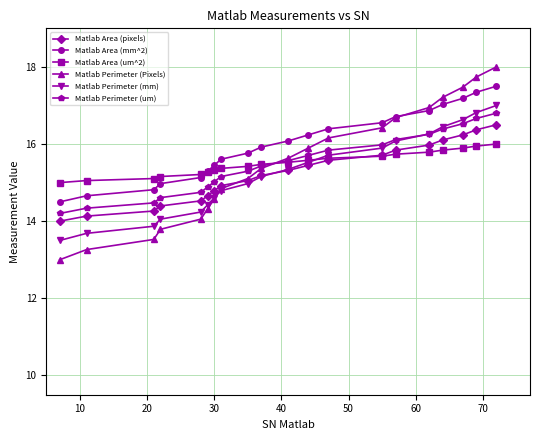

What is the highest value of the Matlab Perimeter (um) series?

16.8